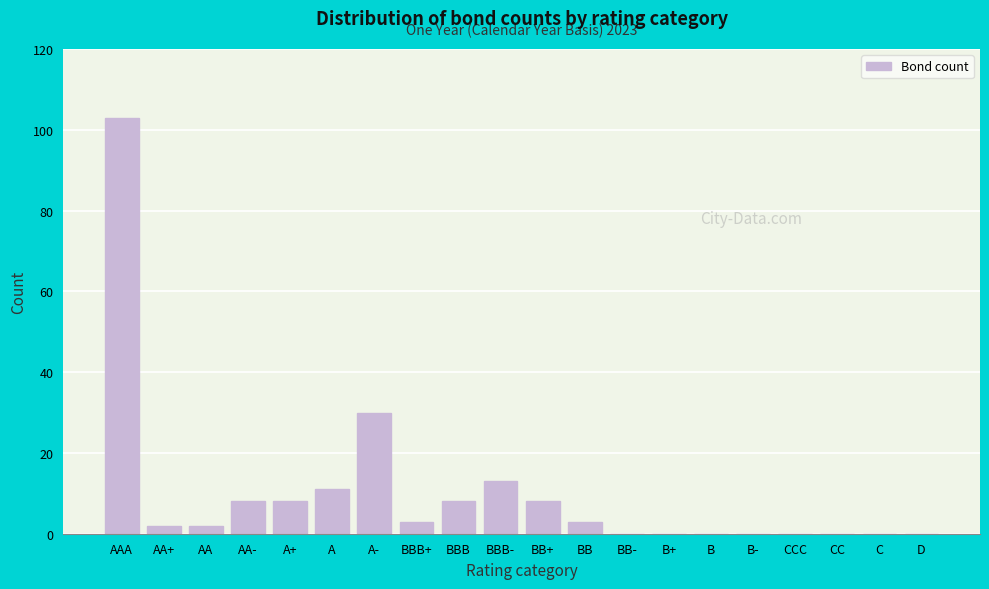

Reading right to left, list all the values displayed in this chart.

D=0	C=0	CC=0	CCC=0	B-=0	B=0	B+=0	BB-=0	BB=3	BB+=8	BBB-=13	BBB=8	BBB+=3	A-=30	A=11	A+=8	AA-=8	AA=2	AA+=2	AAA=103